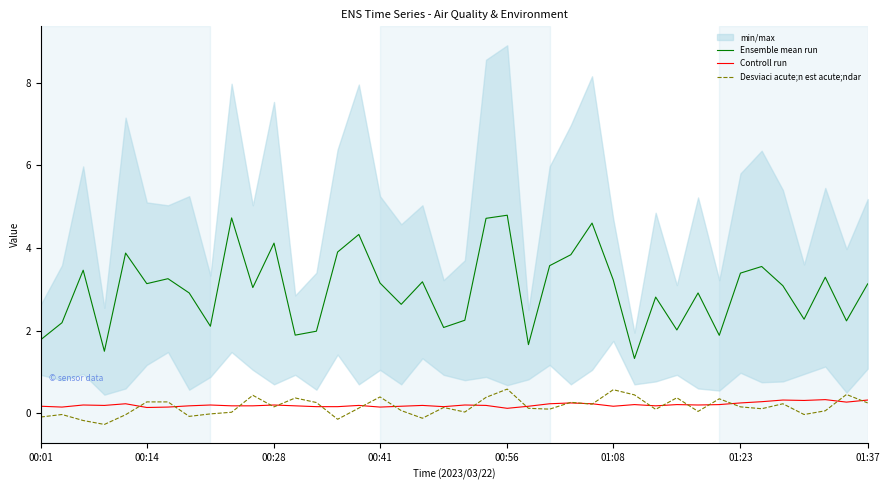

At 9, list the series in order from smallest to largest.

Desviaci acute;n est acute;ndar, Controll run, Ensemble mean run